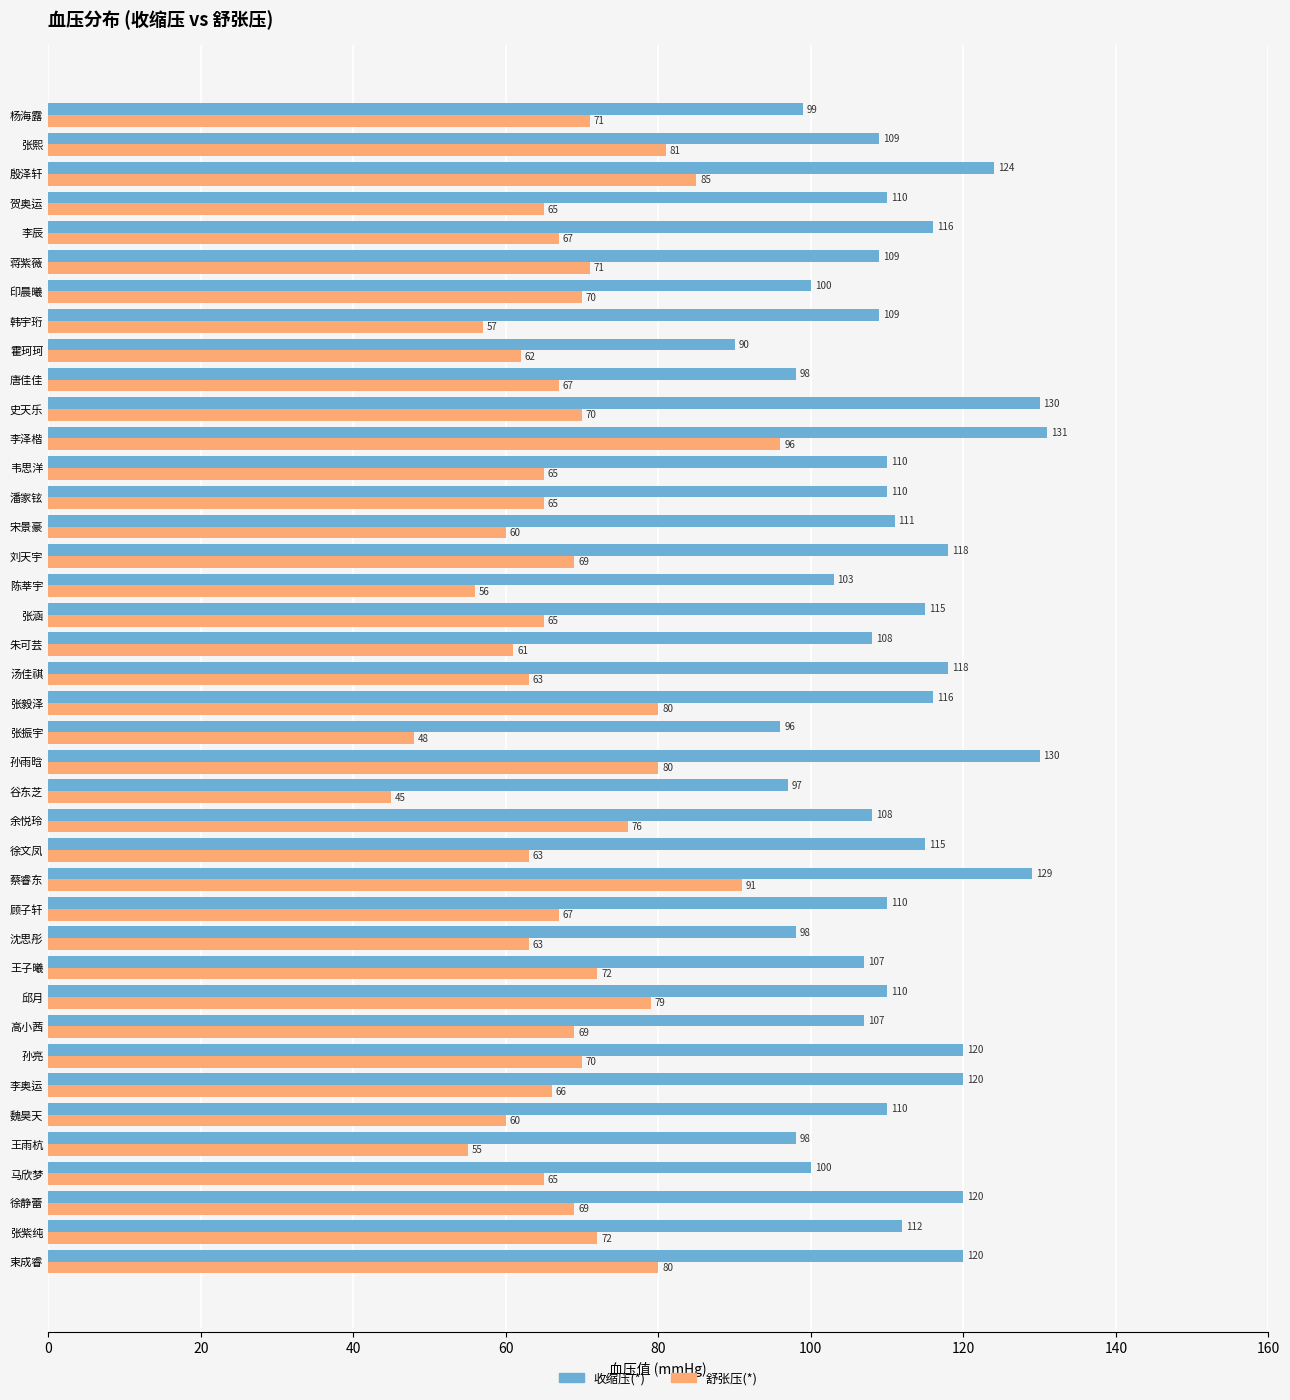

Rank the series at 唐佳佳 from lowest to highest value.

舒张压(*), 收缩压(*)